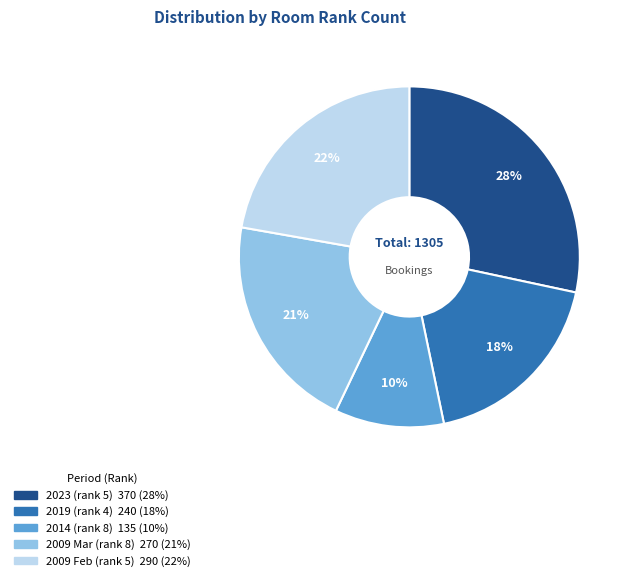

Is there any slice that represents more than half of the pie?

No